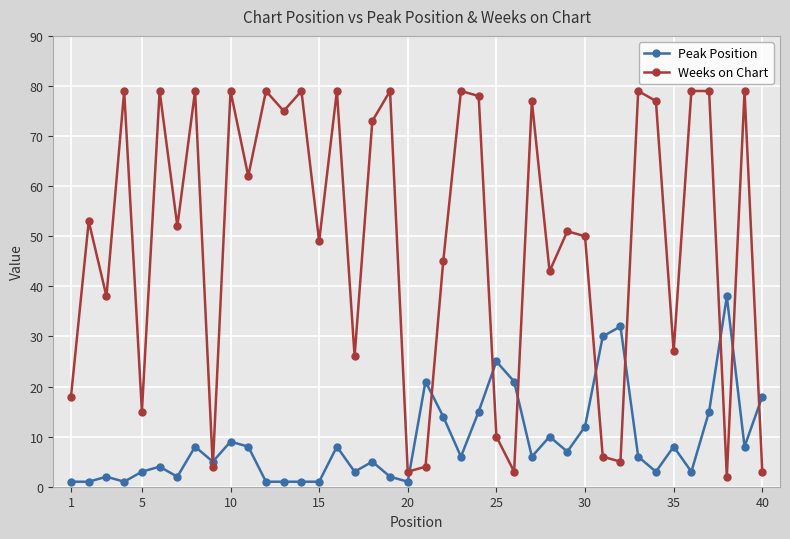

At how many categories does at least one series exceed 24?

33